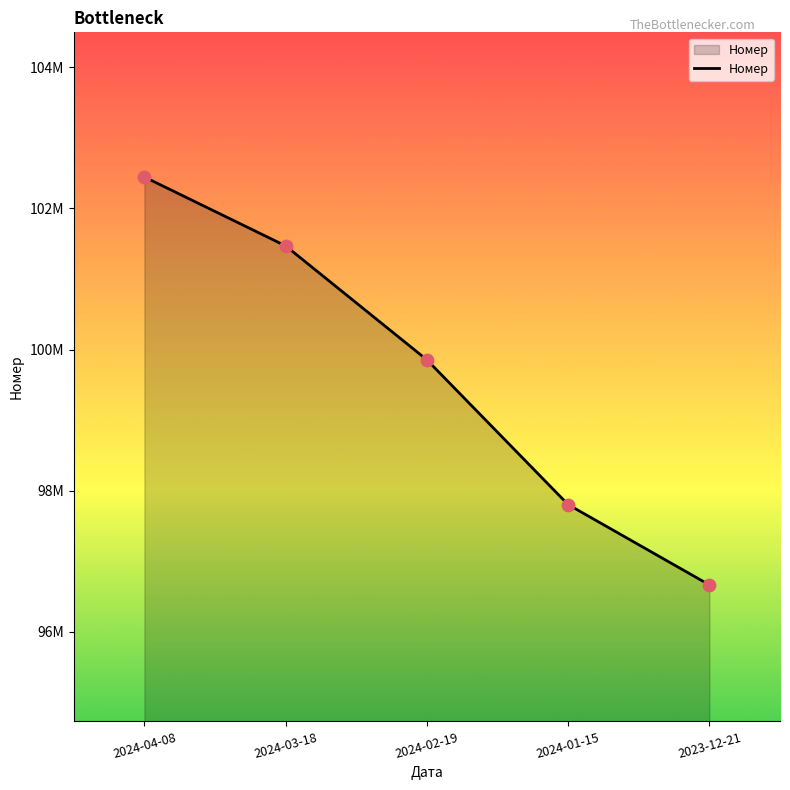

What is the change in value from 2024-04-08 to 2023-12-21?

-5778018